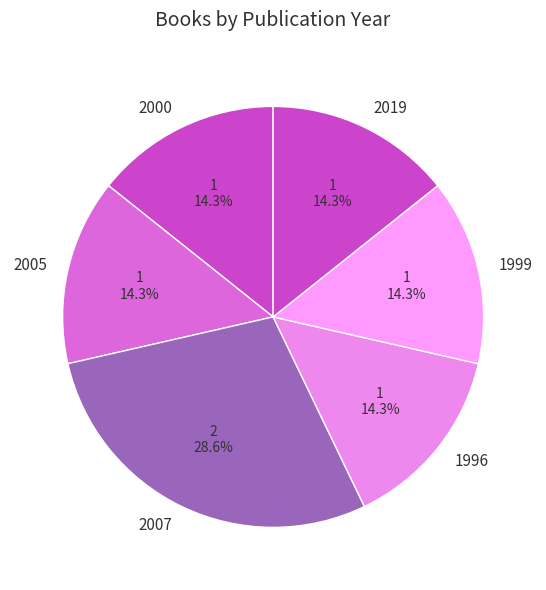

Which slice is the largest?

2007